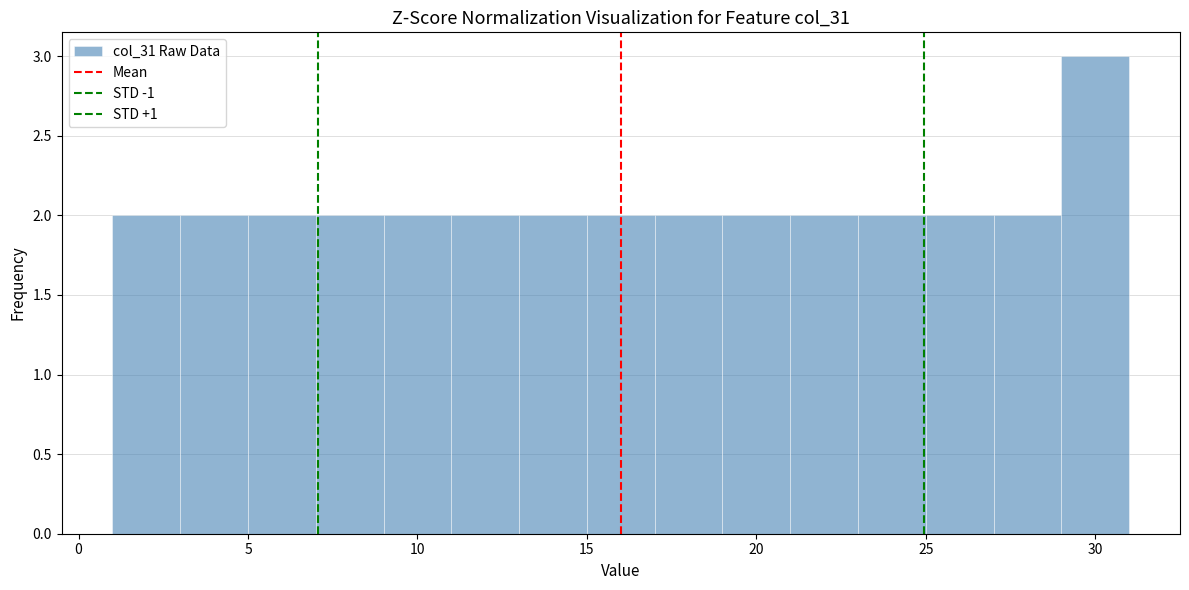

How tall is the bar that spans 3 to 5 on the x-axis? The values are not printed on the chart, so give them approximately, as read against the axis.

2